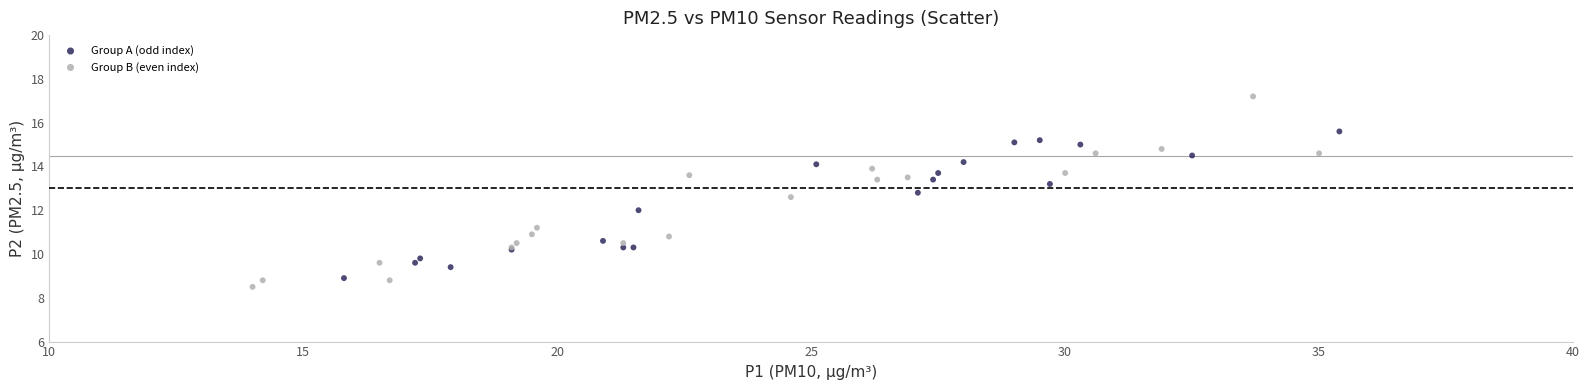

Which series reaches the minimum Y coordinate?

Group B (even index)